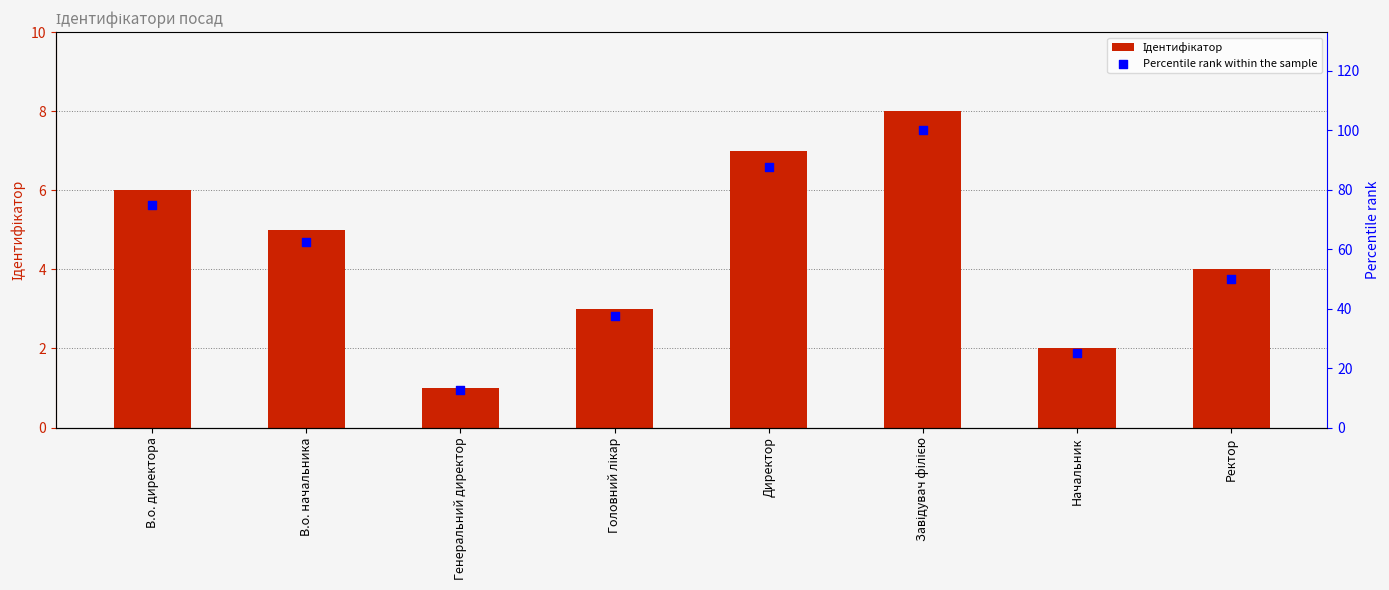

Which series reaches the minimum Y coordinate?

Ідентифікатор